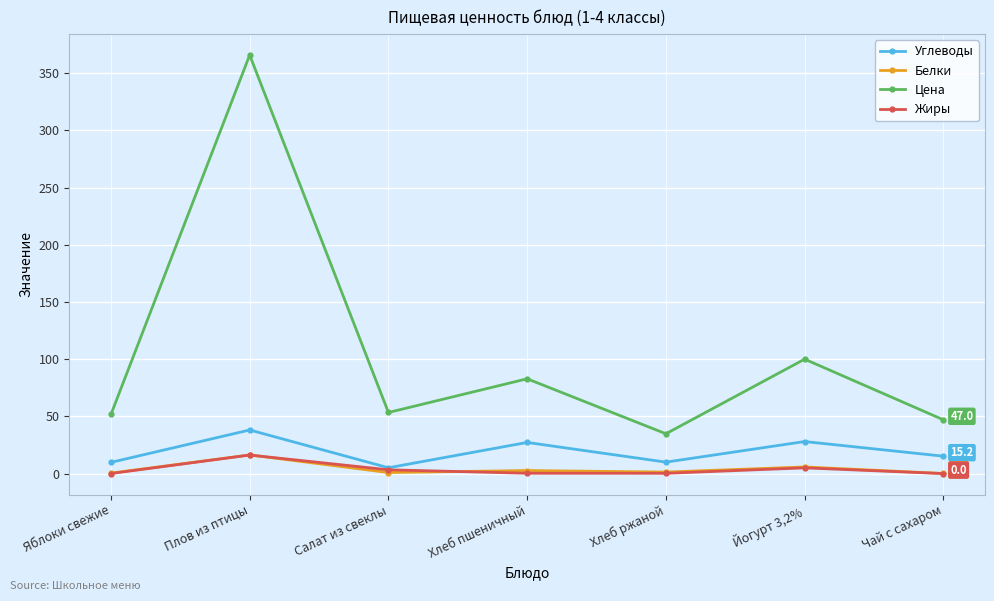

Is the value of Цена at Чай с сахаром greater than the value of Белки at Яблоки свежие?

Yes